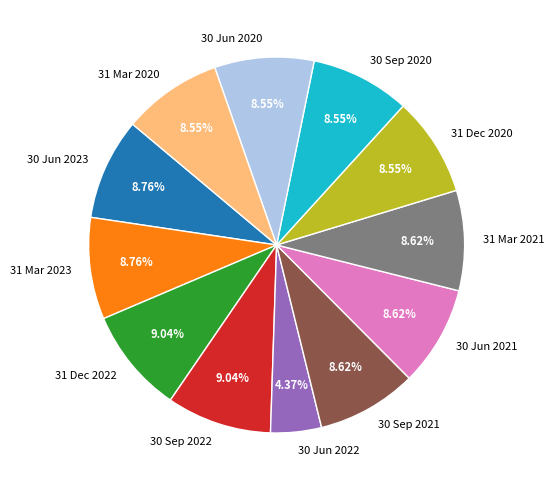

Is it true that 30 Jun 2021 is 14% of the pie?

False